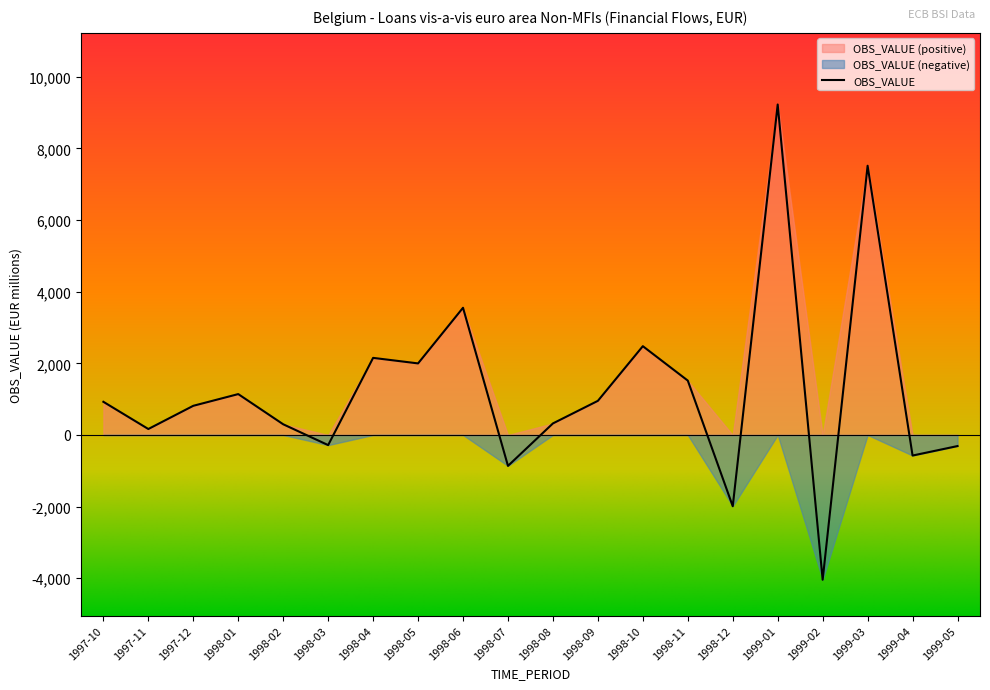

Where is the data nearest to the value 2592?

1998-10